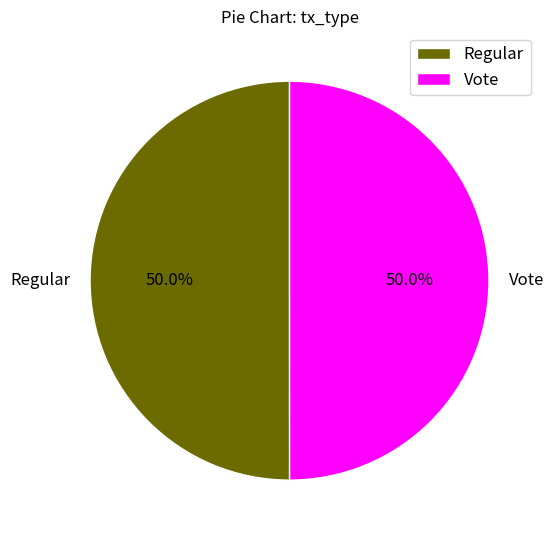

What percentage is NOT represented by Regular?

50.0%